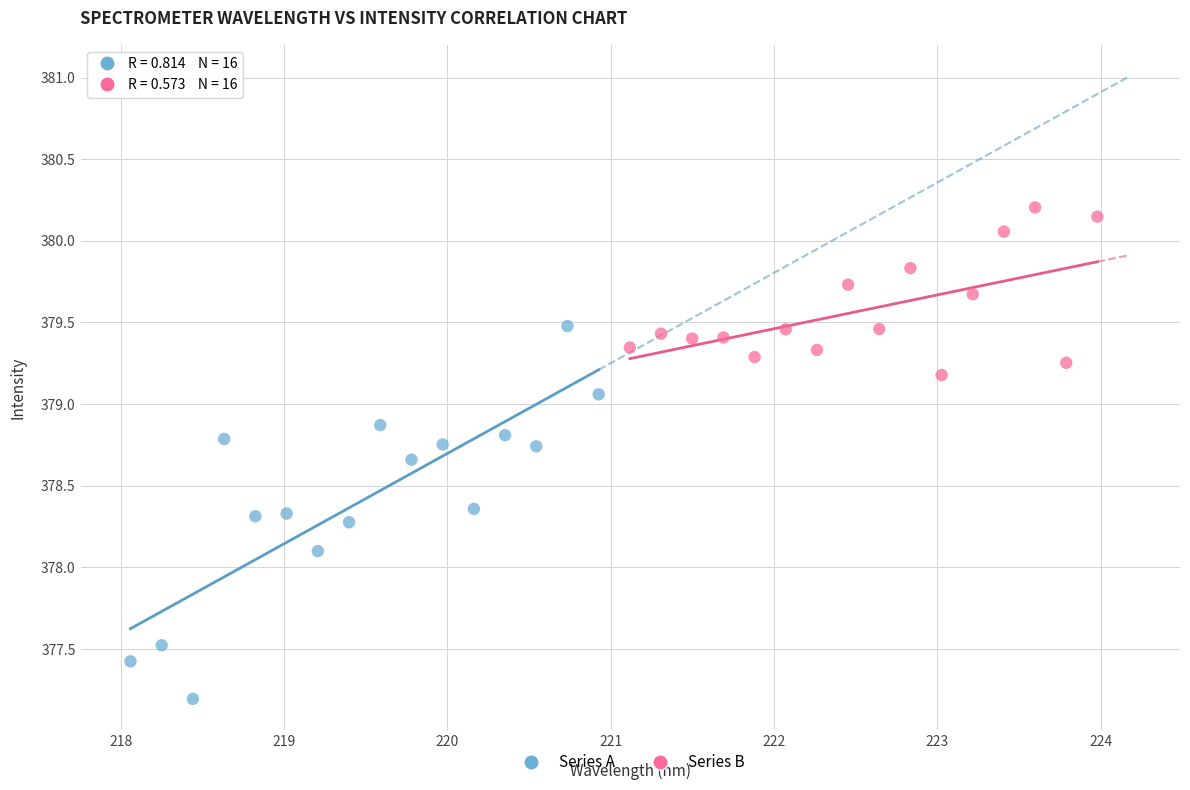

Which series has the largest Y range (max minus min)?

Series A